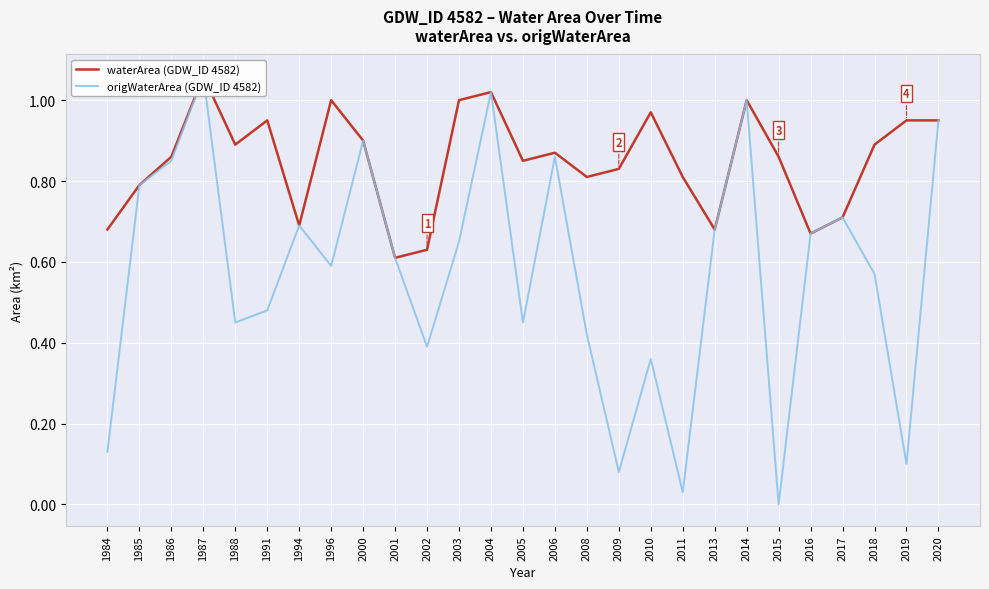

Which series has the largest range (max minus min)?

origWaterArea (GDW_ID 4582)